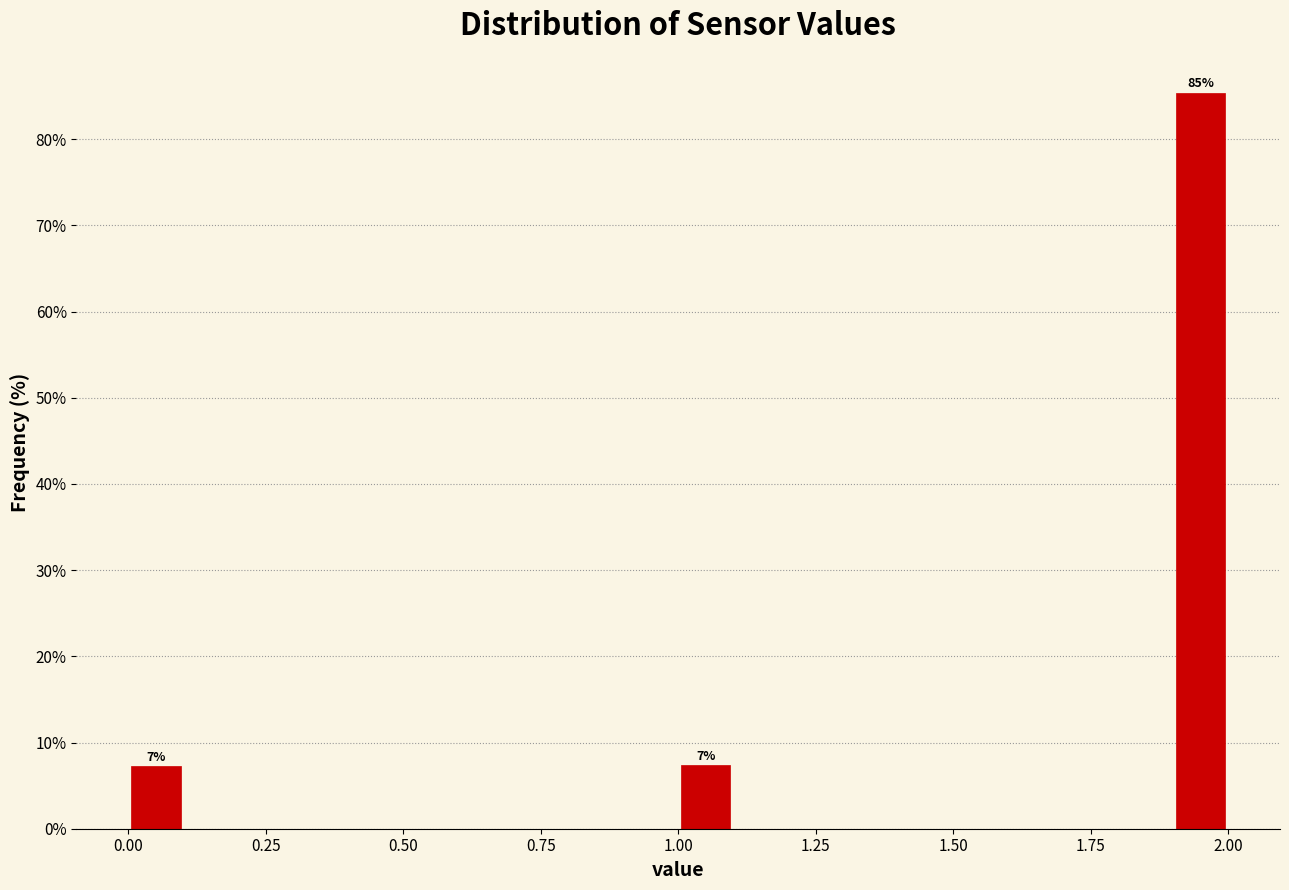

Read against the x-axis, roughly where is the centre of the tallest bar?

1.95